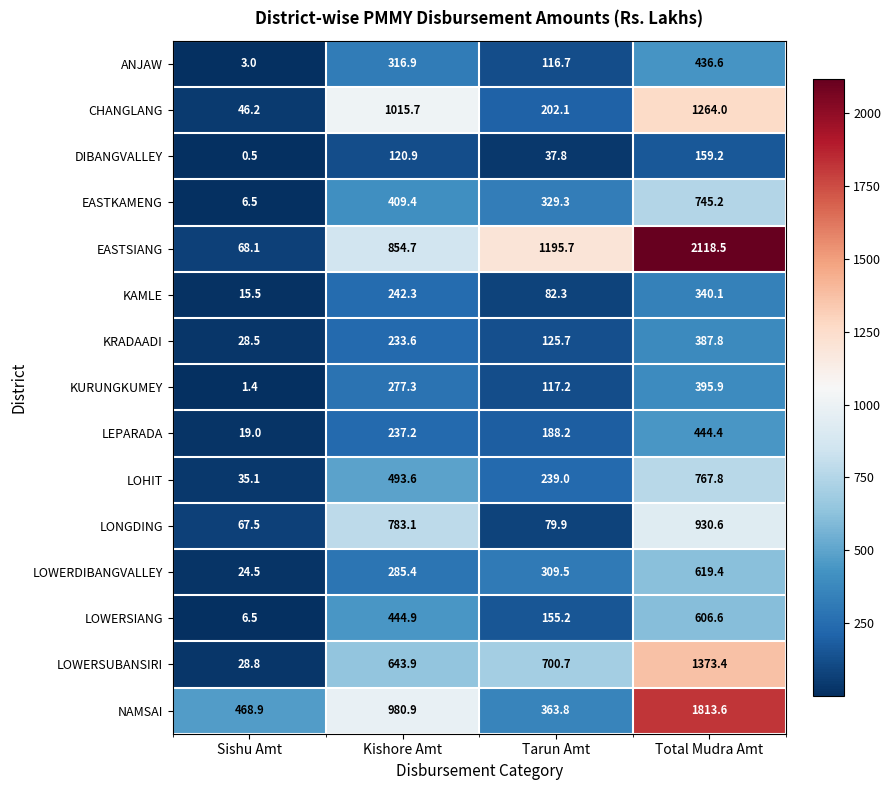

What is the maximum value shown in the chart?

2118.5